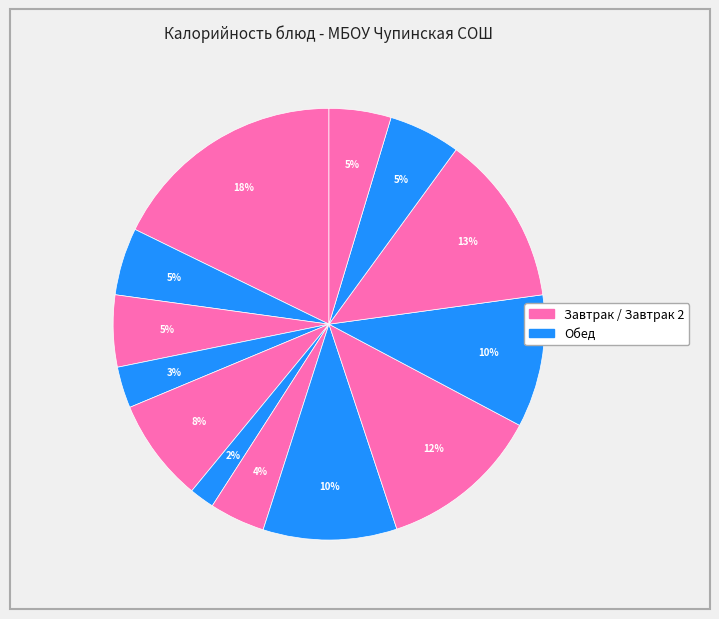

How many segments does this pie chart have?

13